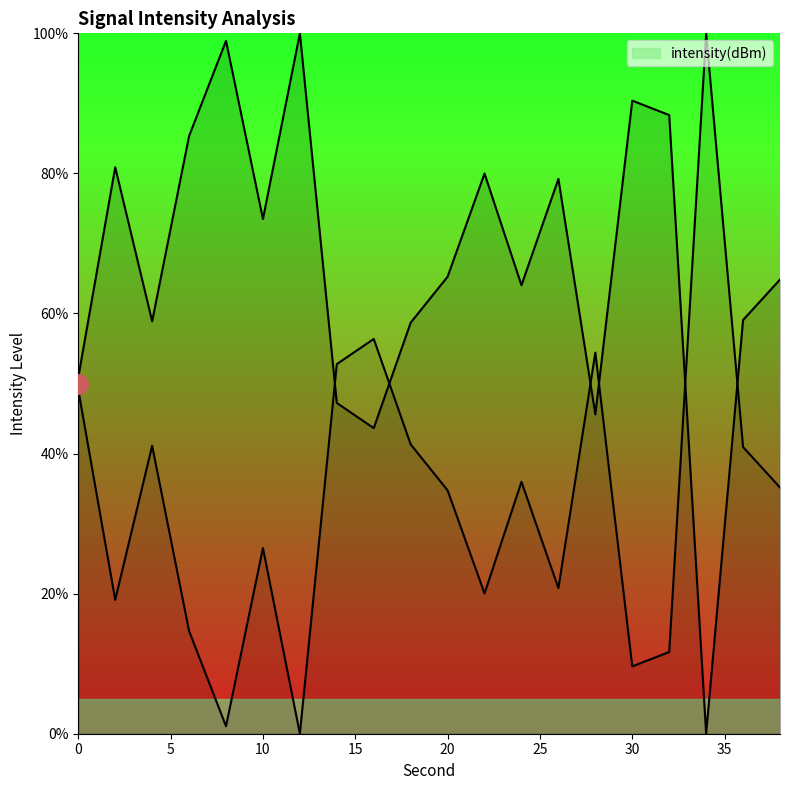

True or false: the data shows 142.3 at 26.

False